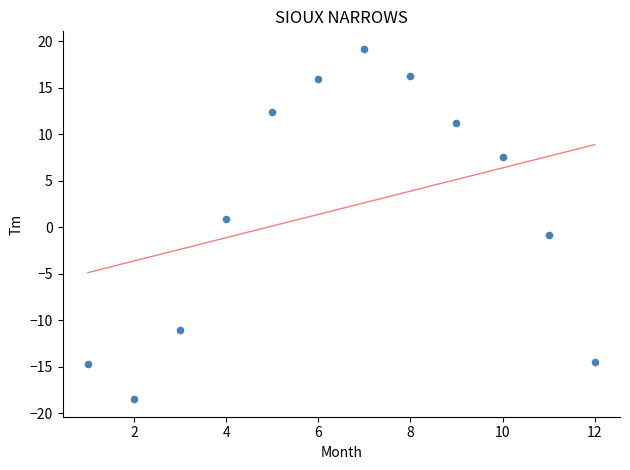

What is the range of X values (max minus min)?

11.0